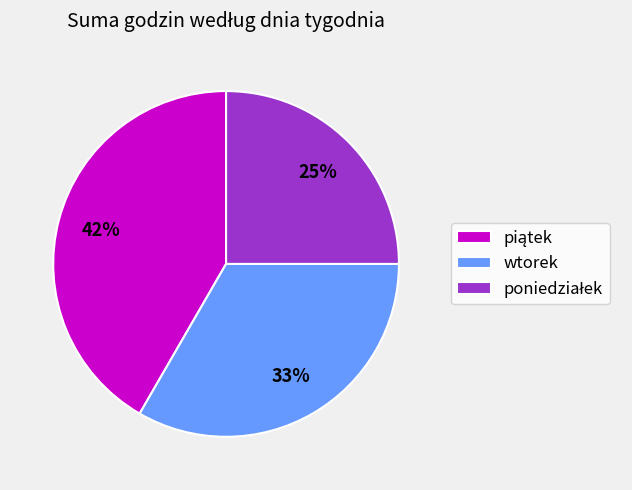

To the nearest percent, what is the difference between the largest and smallest slice percentages?

17%